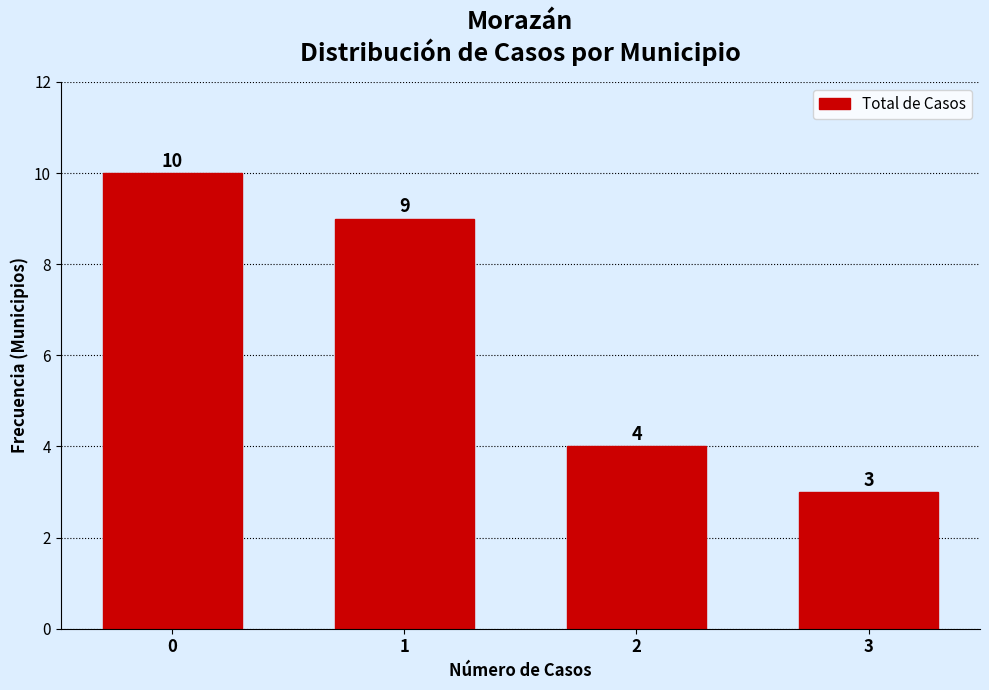

Reading left to right, what are all the values shown in this chart?

0=10	1=9	2=4	3=3